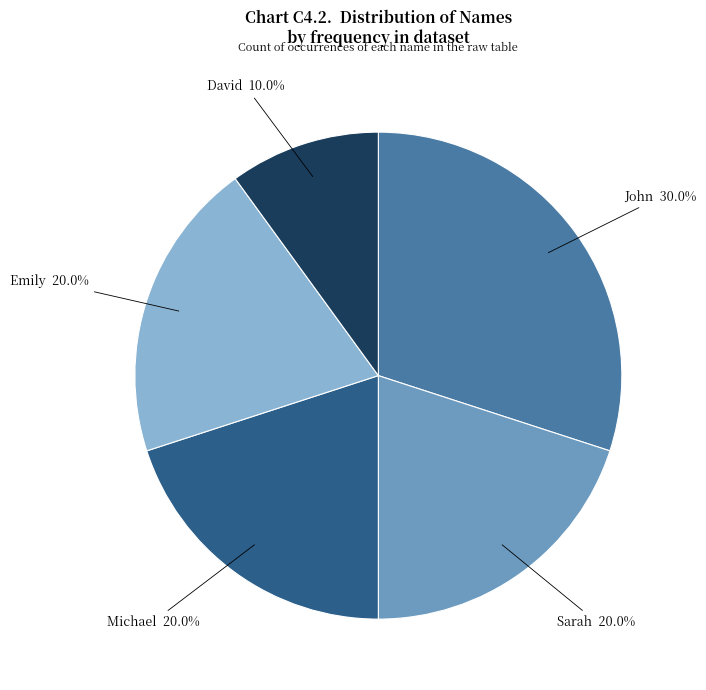

To the nearest percent, what is the average slice percentage?

20%